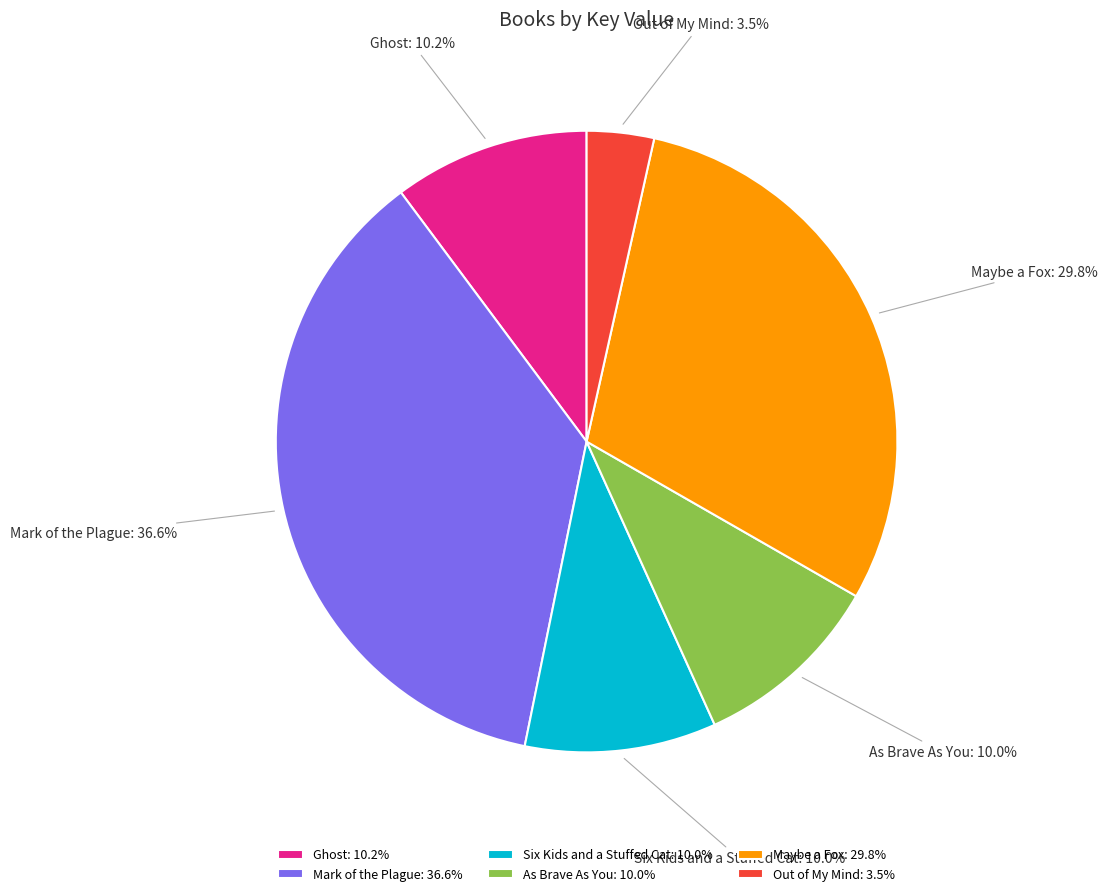

How many segments does this pie chart have?

6